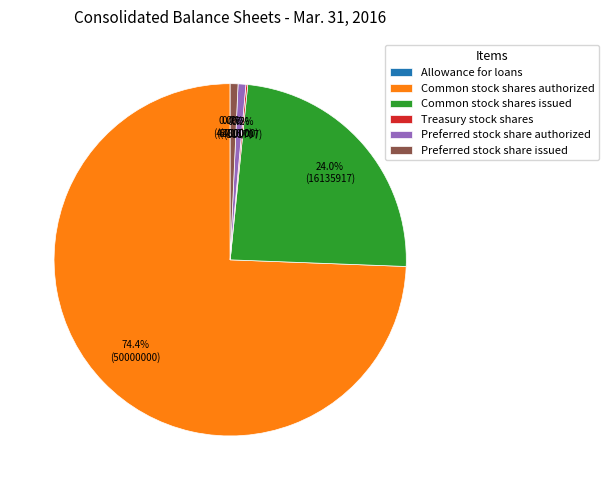

Which has a higher value, Preferred stock share authorized or Common stock shares issued?

Common stock shares issued